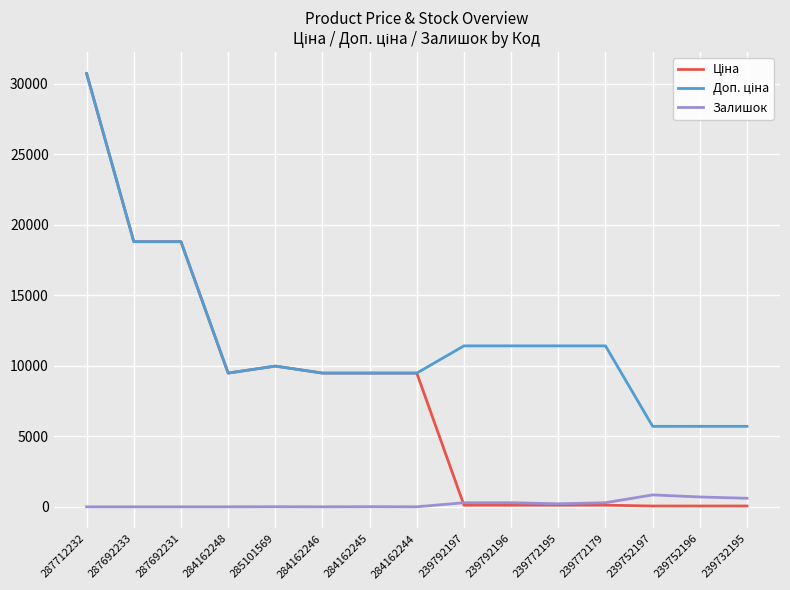

Which category has the highest value across all series?

287712232